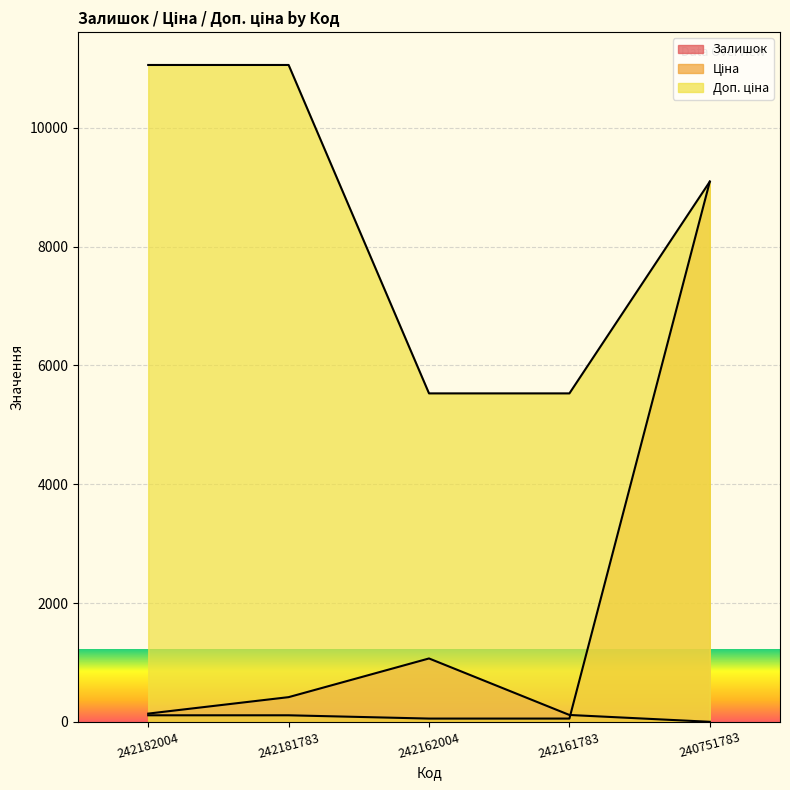

Rank the series by their average value, from lowest to highest.

Залишок, Ціна, Доп. ціна